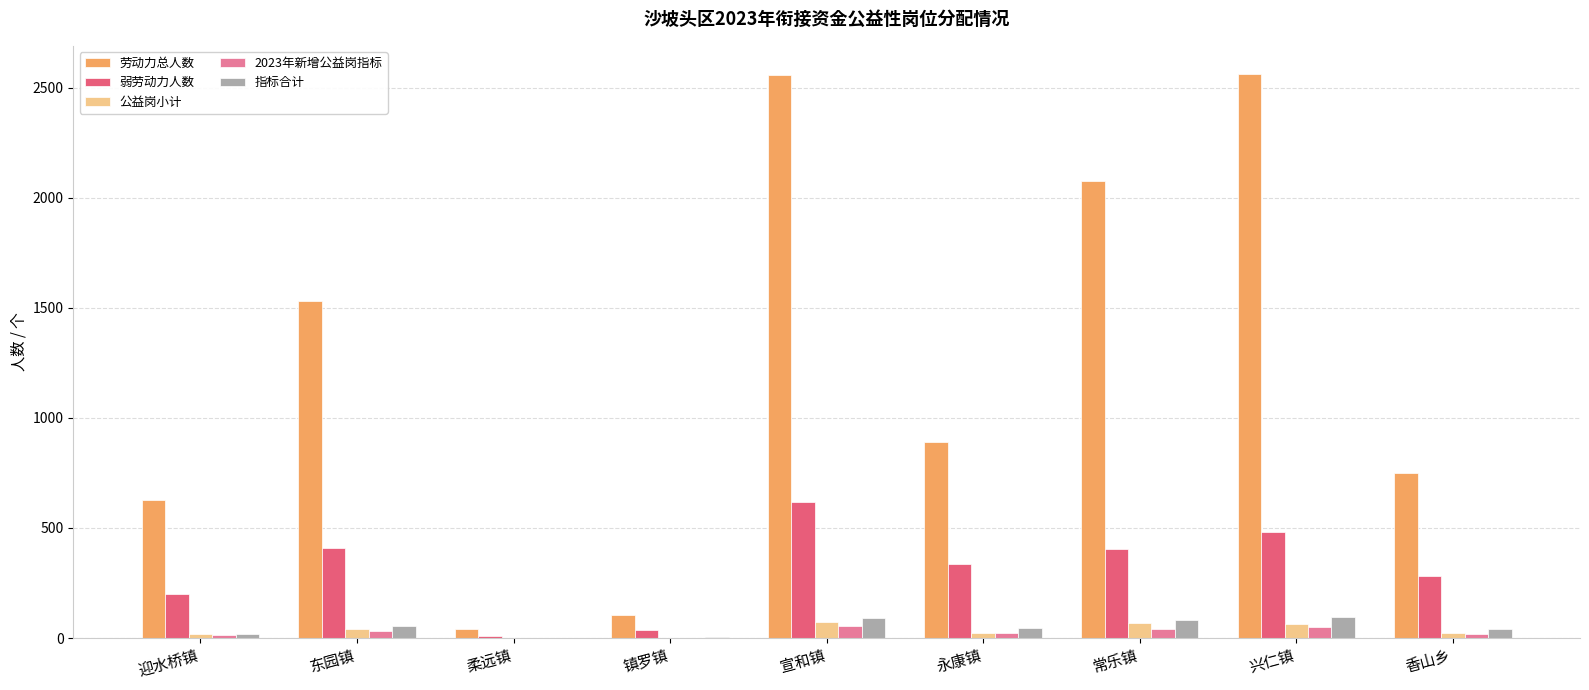

Which series has the largest total across all categories?

劳动力总人数